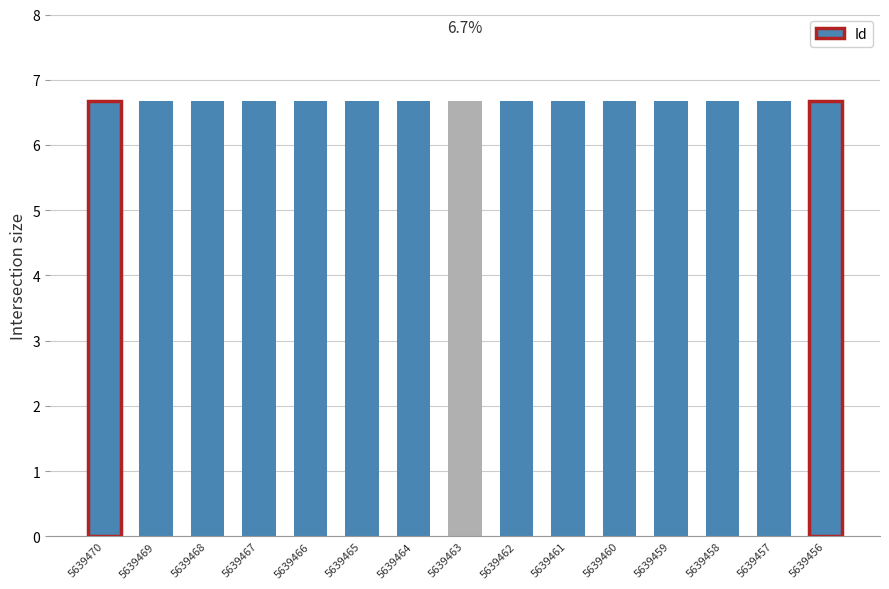

What is the smallest value displayed?

6.7